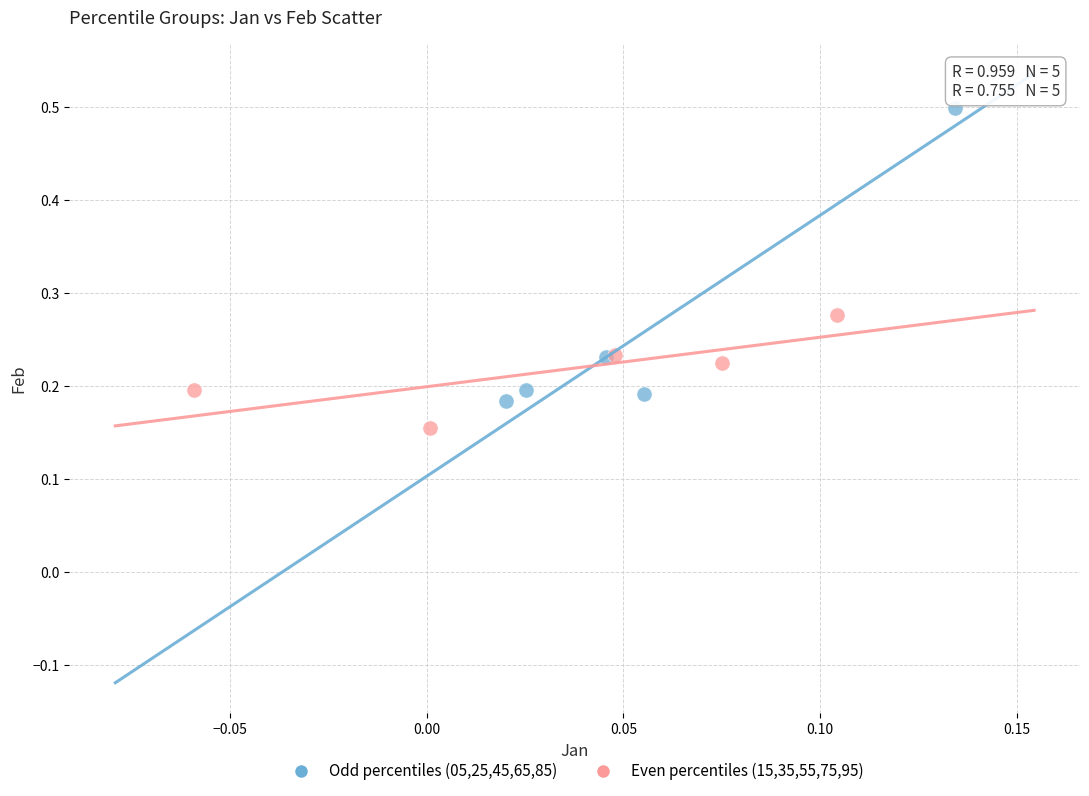

Which series contains the lowest Y value?

Even percentiles (15,35,55,75,95)